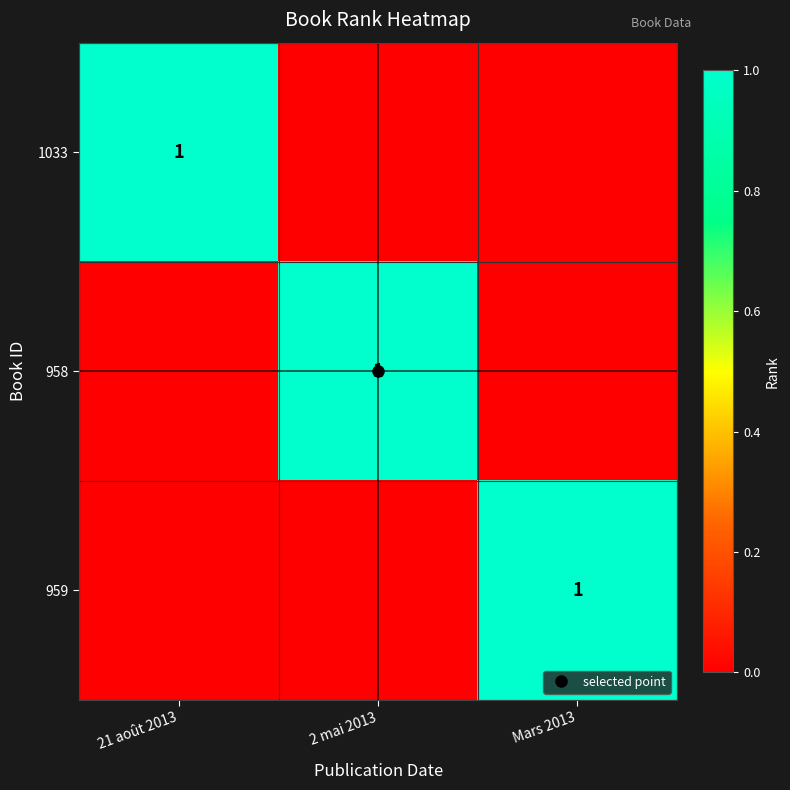

At which label is 1033 closest to 0?

2 mai 2013